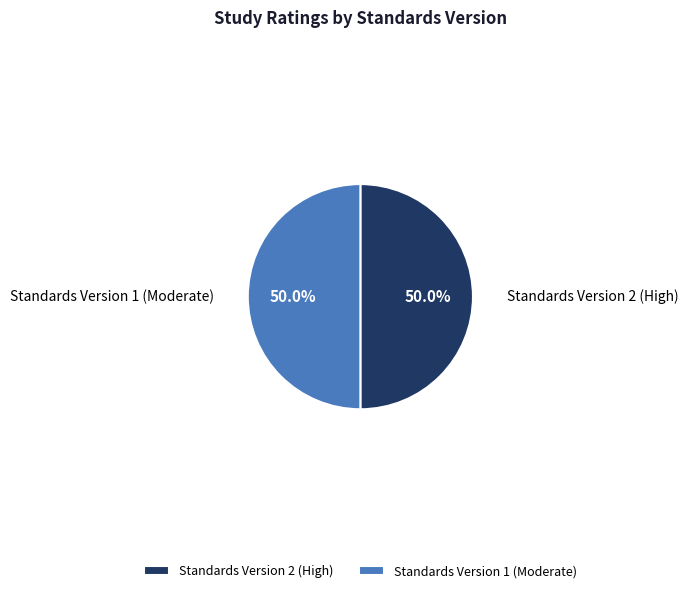

What percentage do Standards Version 2 (High) and Standards Version 1 (Moderate) together represent?

100.0%